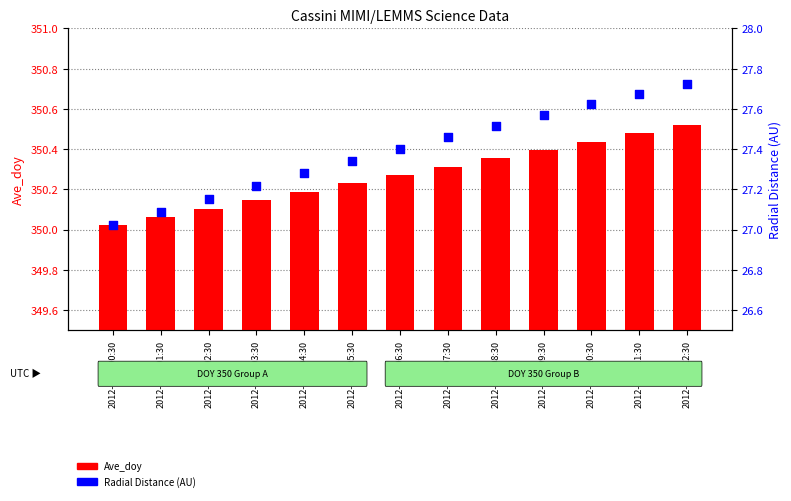

Which series has the largest total across all categories?

Ave_doy